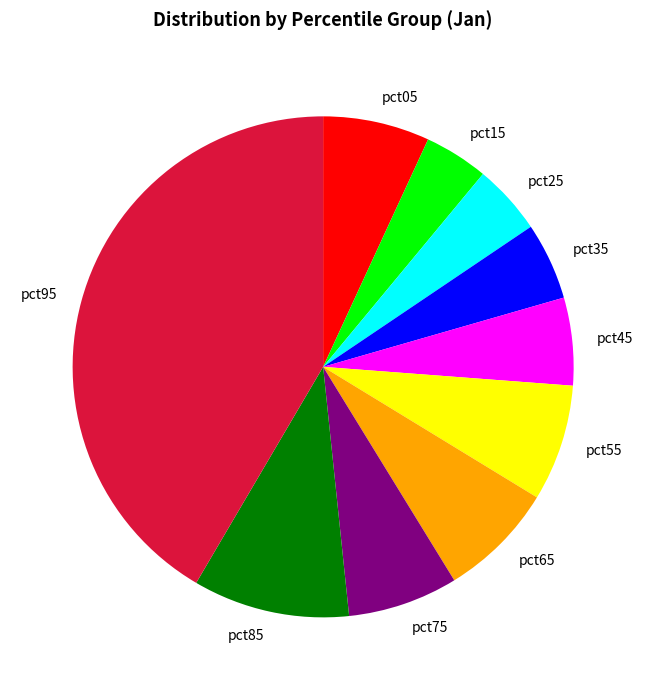

Which category has the biggest portion of the pie?

pct95